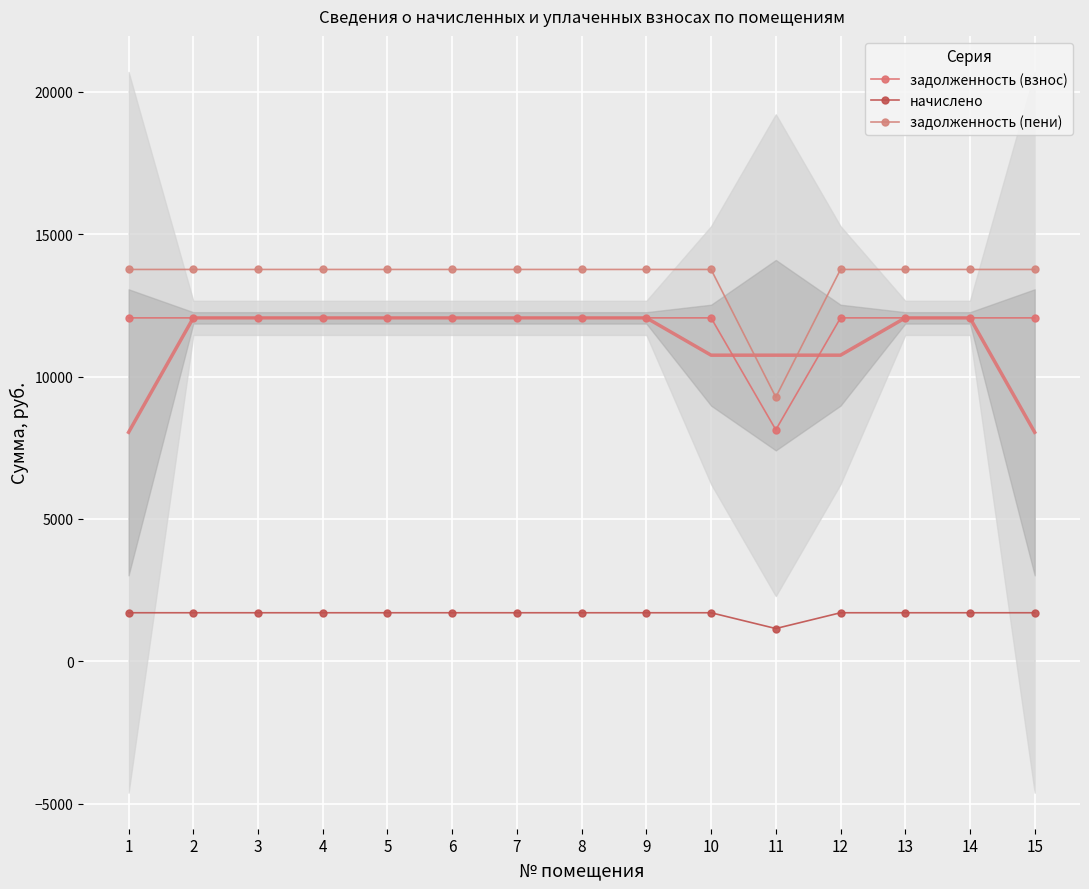

At 7, list the series in order from smallest to largest.

начислено, задолженность (взнос), задолженность (пени)